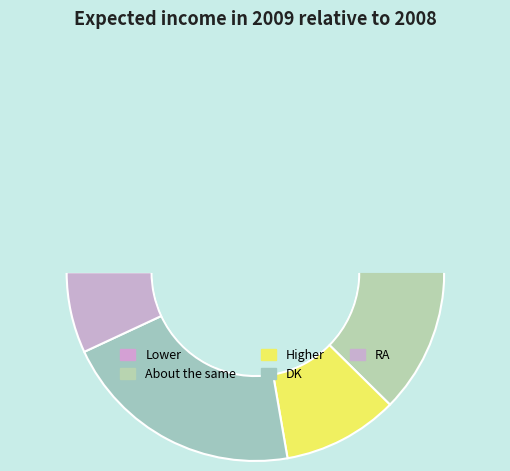

What is the smallest slice in the pie chart?

RA